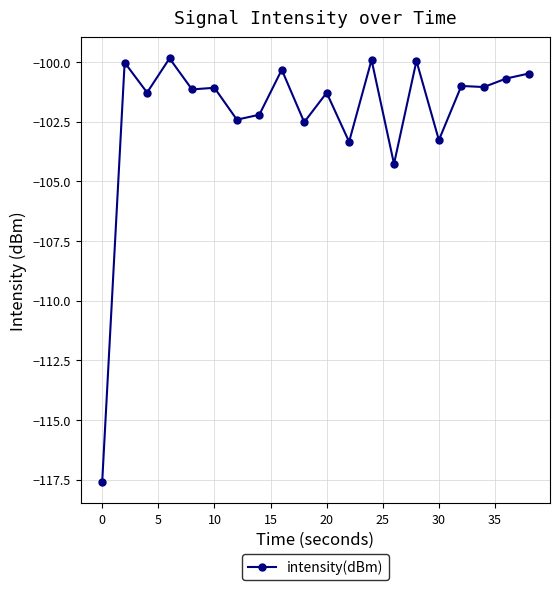

What is the average value?

-102.2